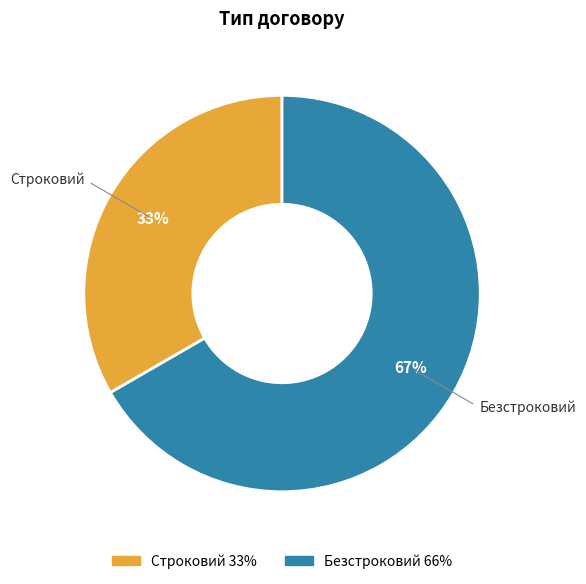

To the nearest percent, what portion does Безстроковий represent?

67%